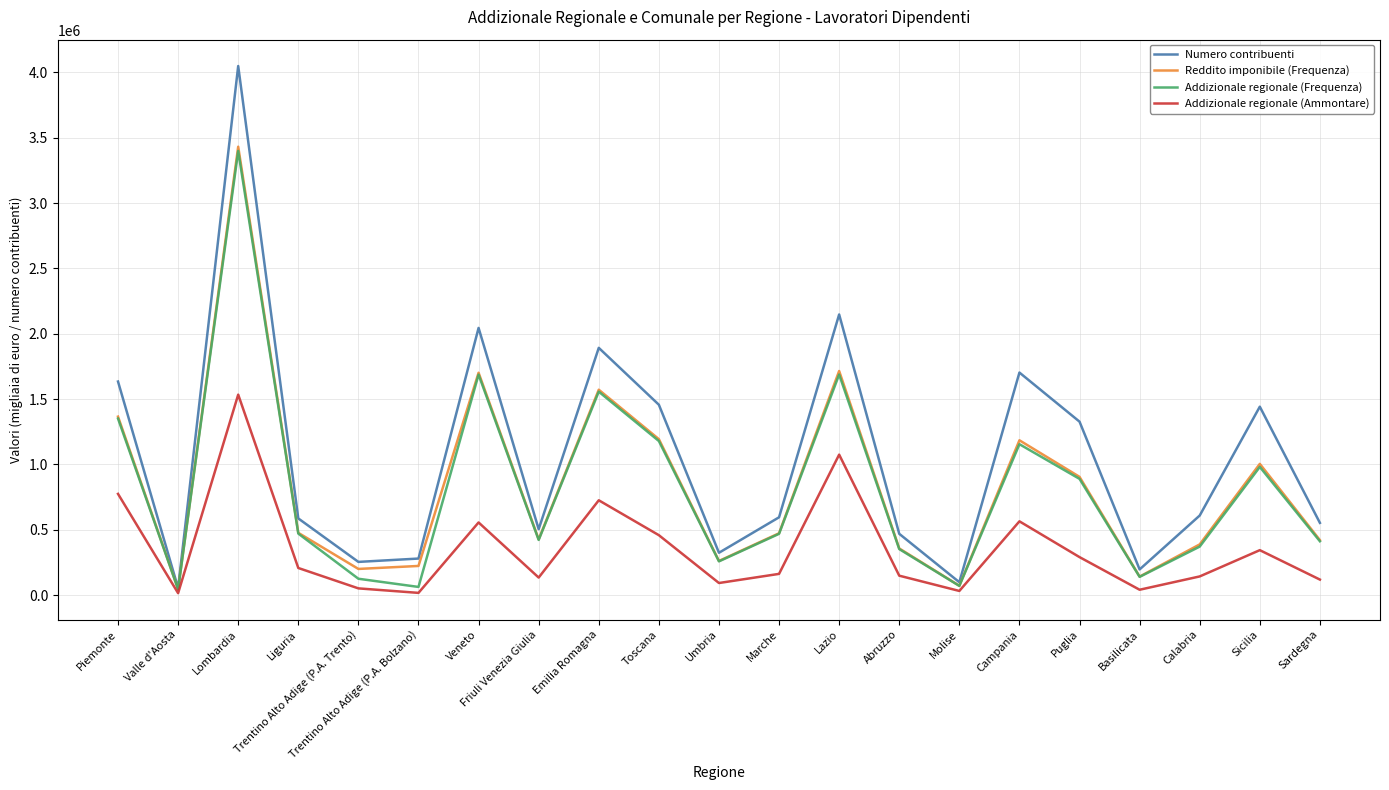

Is the value of Addizionale regionale (Frequenza) at Trentino Alto Adige (P.A. Bolzano) greater than the value of Numero contribuenti at Sicilia?

No